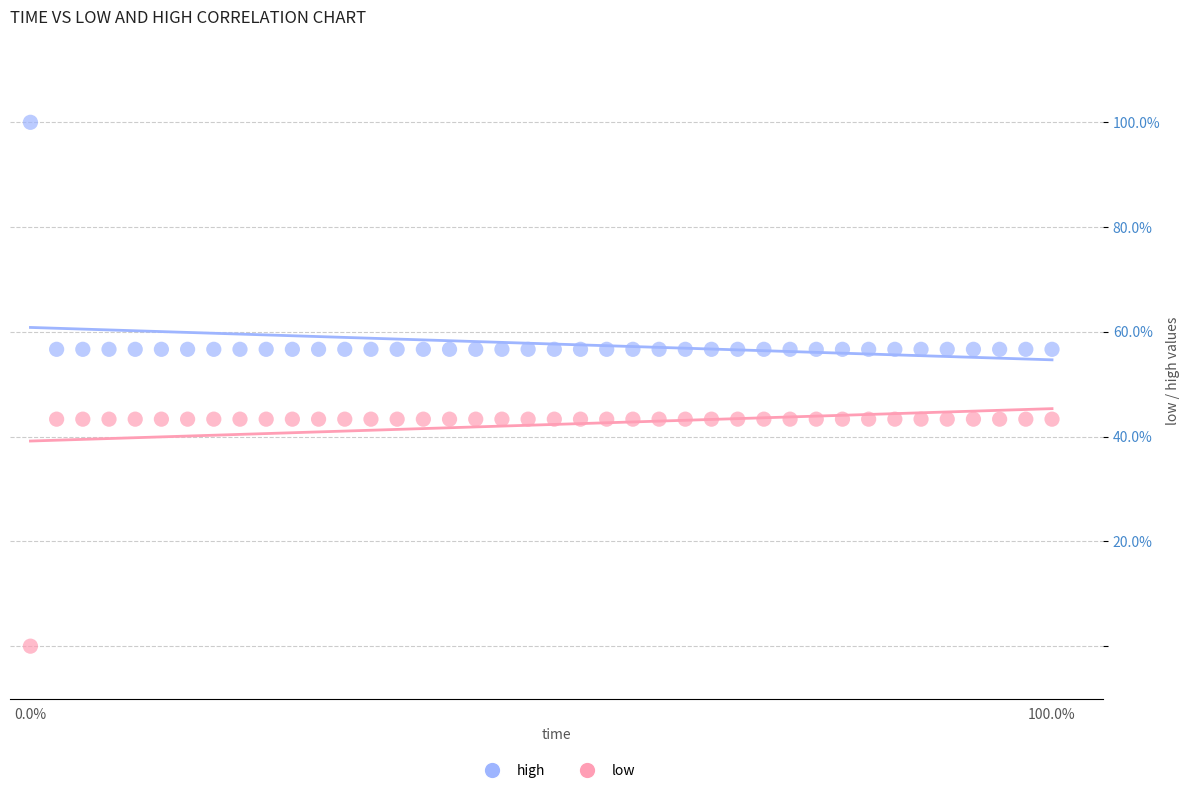

What is the X range (max minus min) for the scatter plot?

100.0